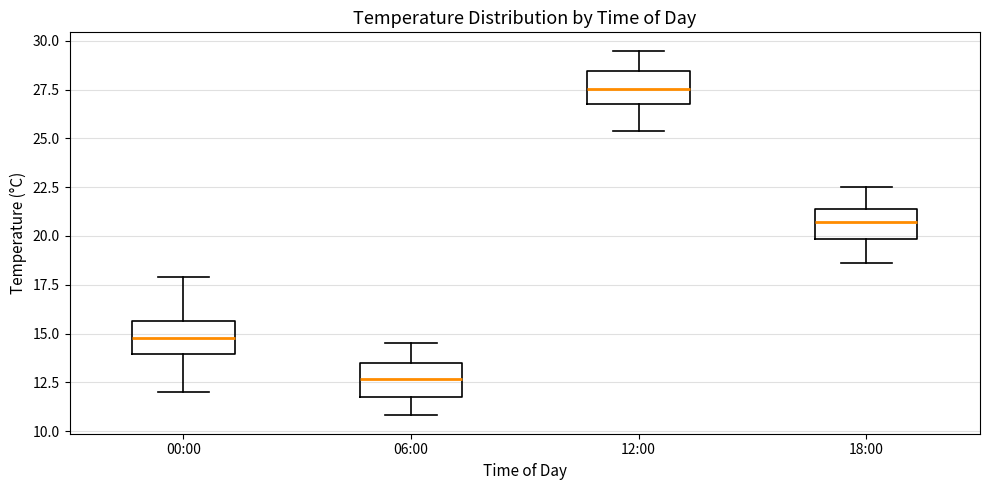

Which box's median line is the lowest?

06:00